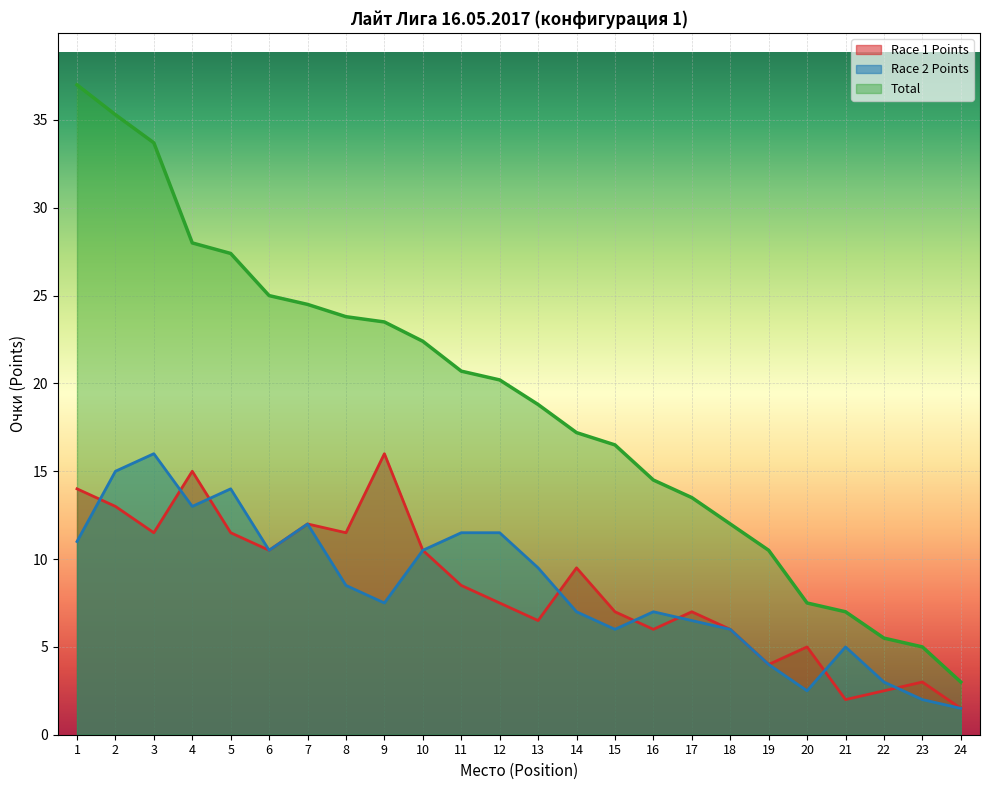

How many lines are shown in the chart?

3